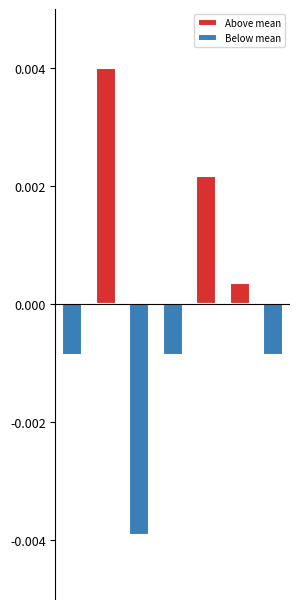

At which category is the sum across all series the highest?

1